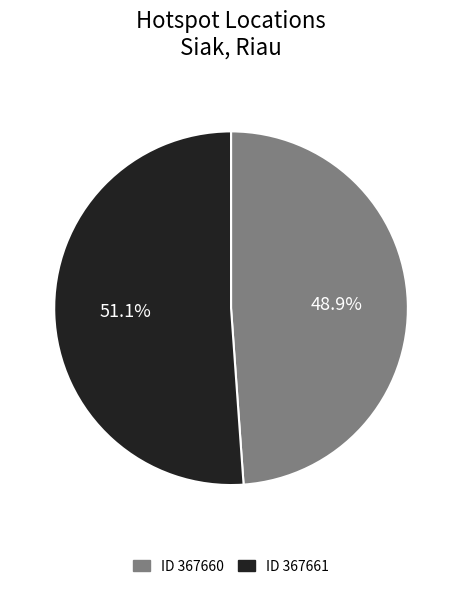

Which category has the smallest portion of the pie?

ID 367660